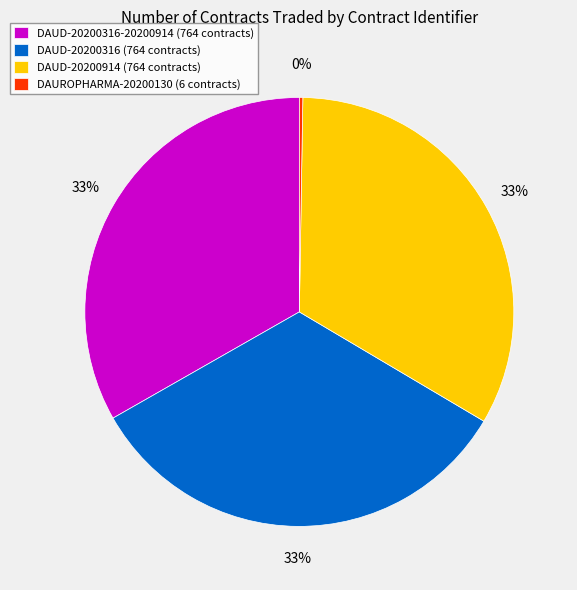

Is it true that DAUD-20200316 (764 contracts) is 23% of the pie?

False